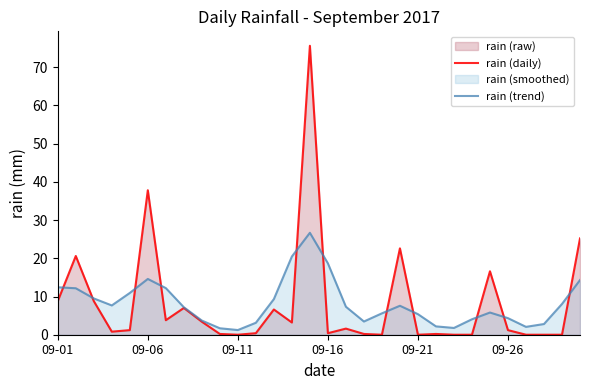

What is the value of the rain (trend) point at the 22nd from the left?

2.2